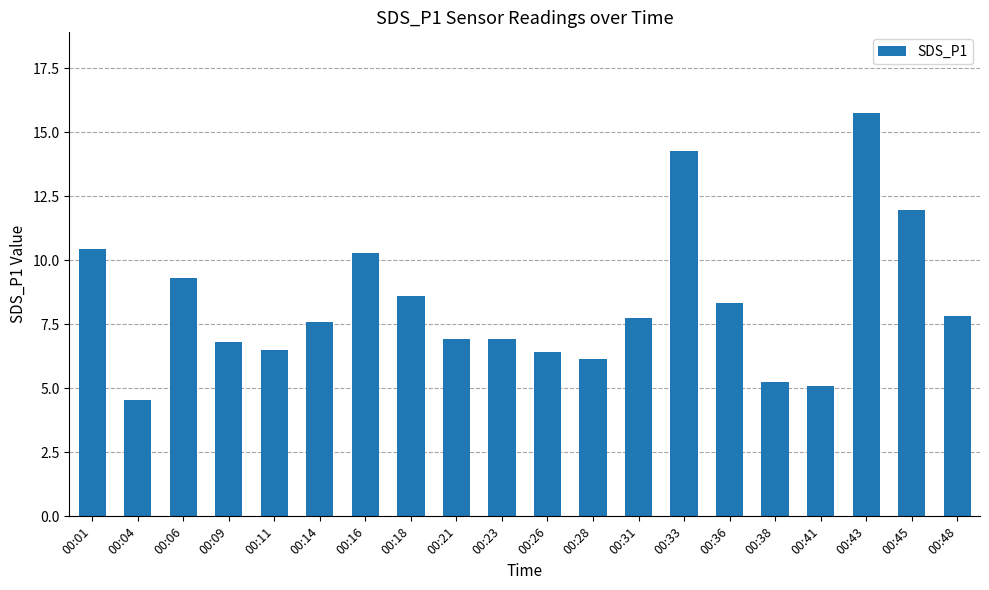

What is the difference between the second highest and minimum values?

9.7